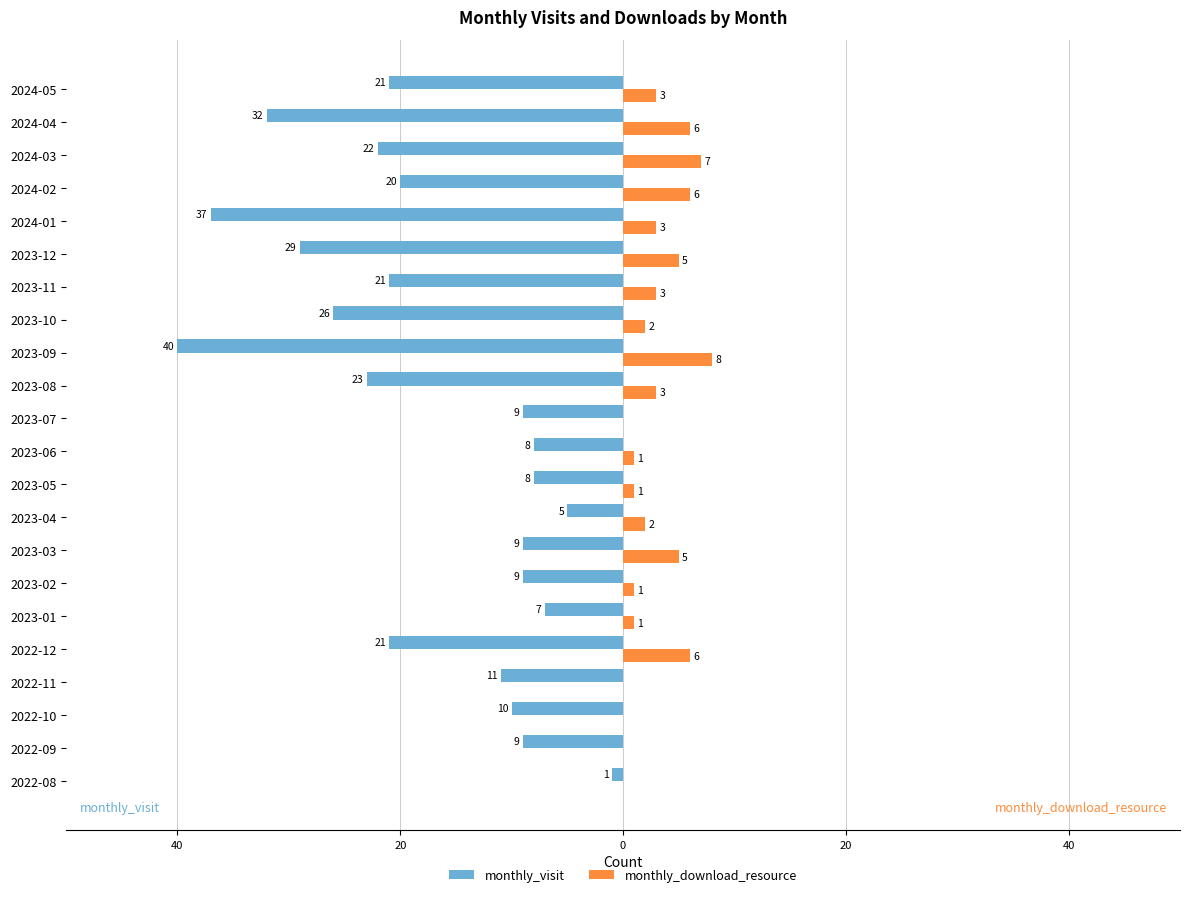

What are all the series names shown in the legend?

monthly_visit, monthly_download_resource